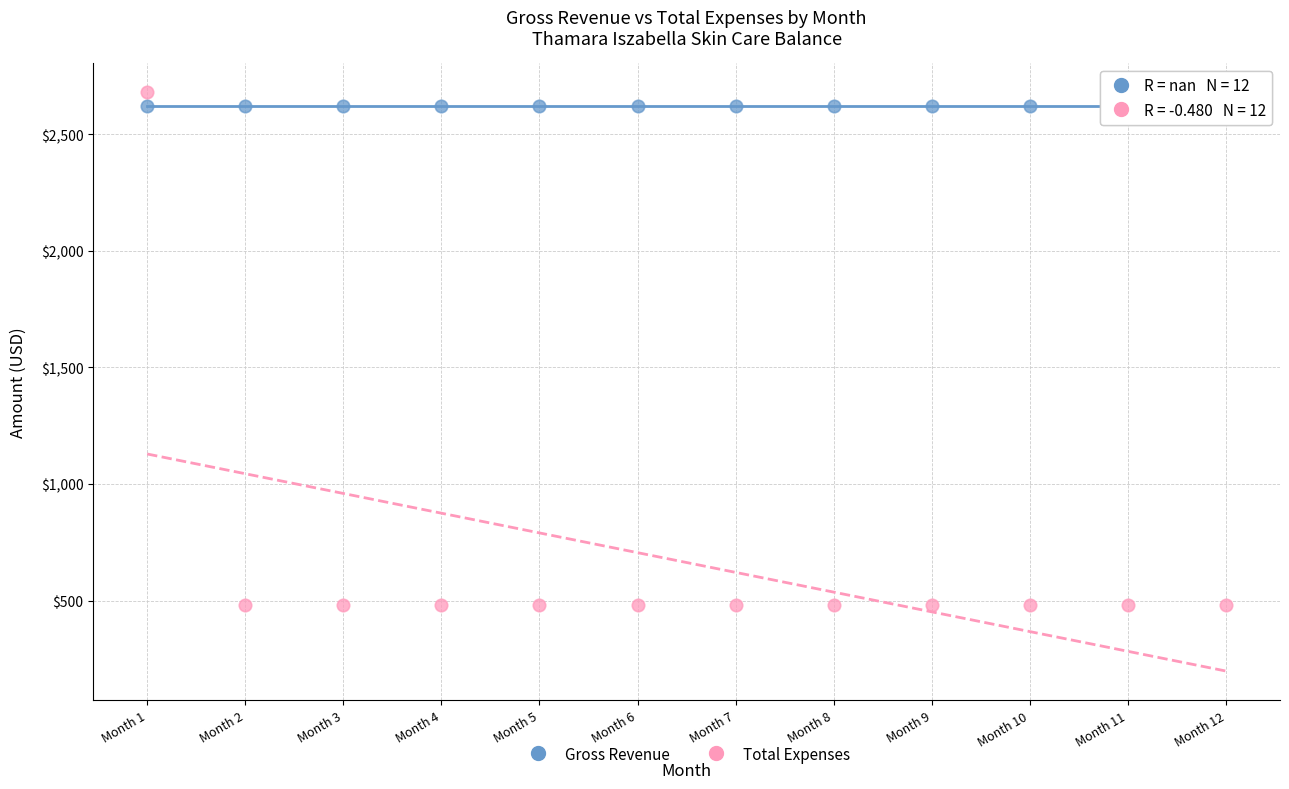

Which series contains the lowest Y value?

Total Expenses